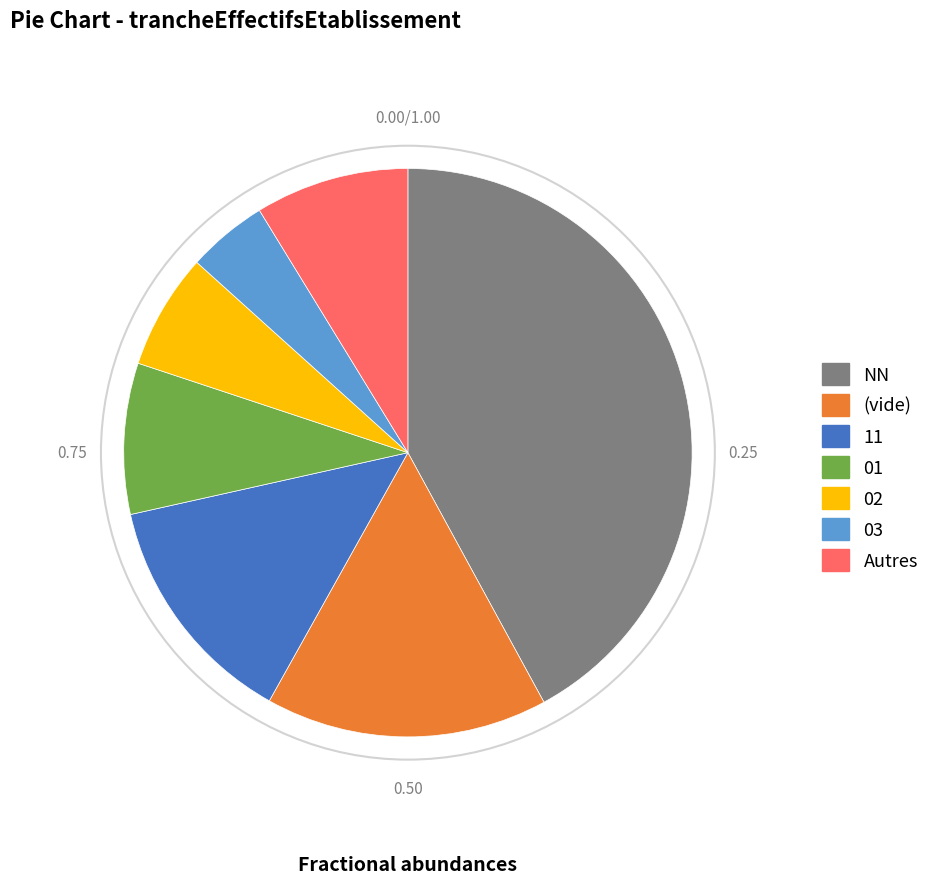

Is there any slice that represents more than half of the pie?

No